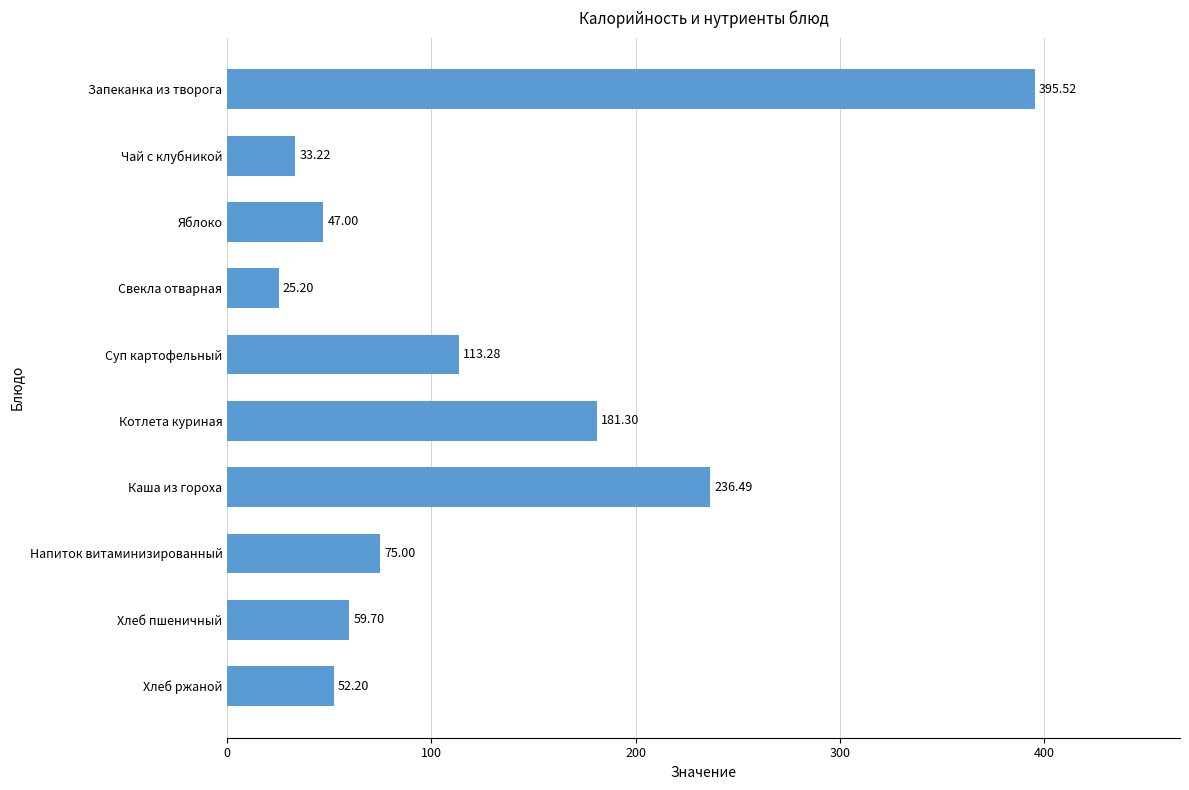

What is the label of the 9th bar from the bottom?

Чай с клубникой